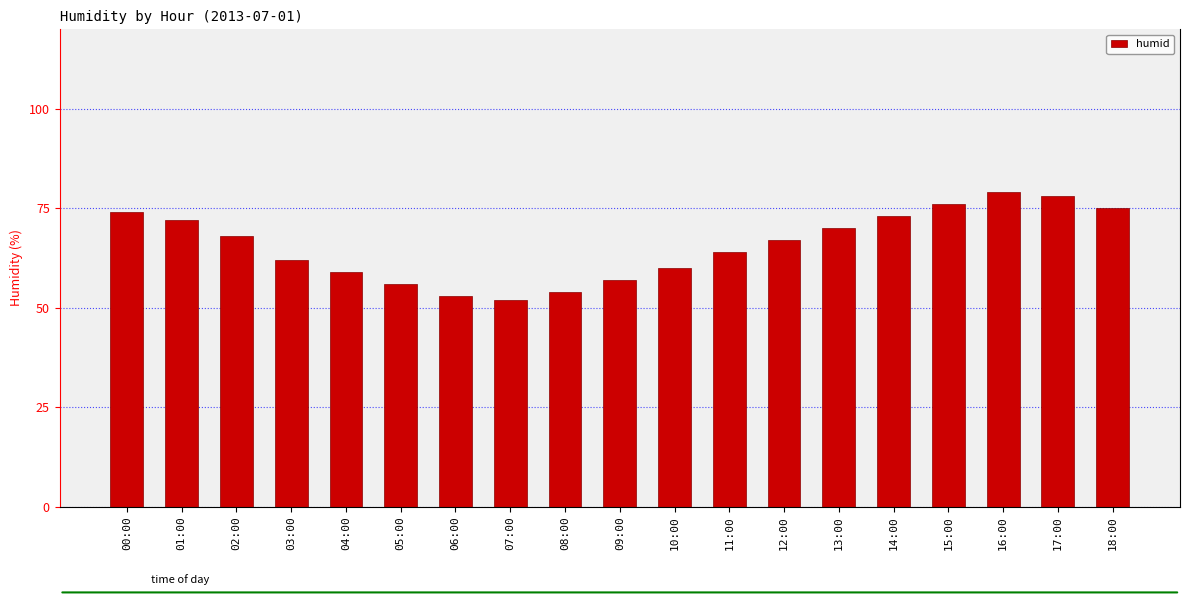

Between 13:00 and 09:00, which is larger?

13:00